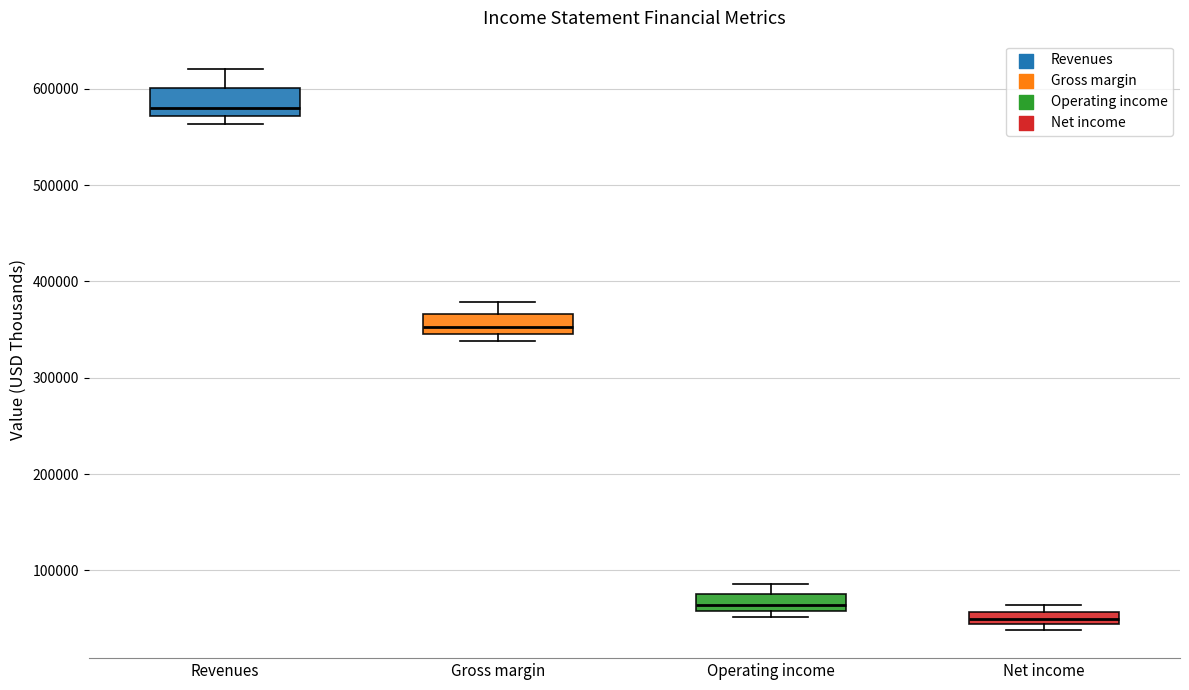

Where does the upper whisker of the box for Operating income end on the y-axis? The values are not printed on the chart, so give them approximately, as read against the axis.

90000